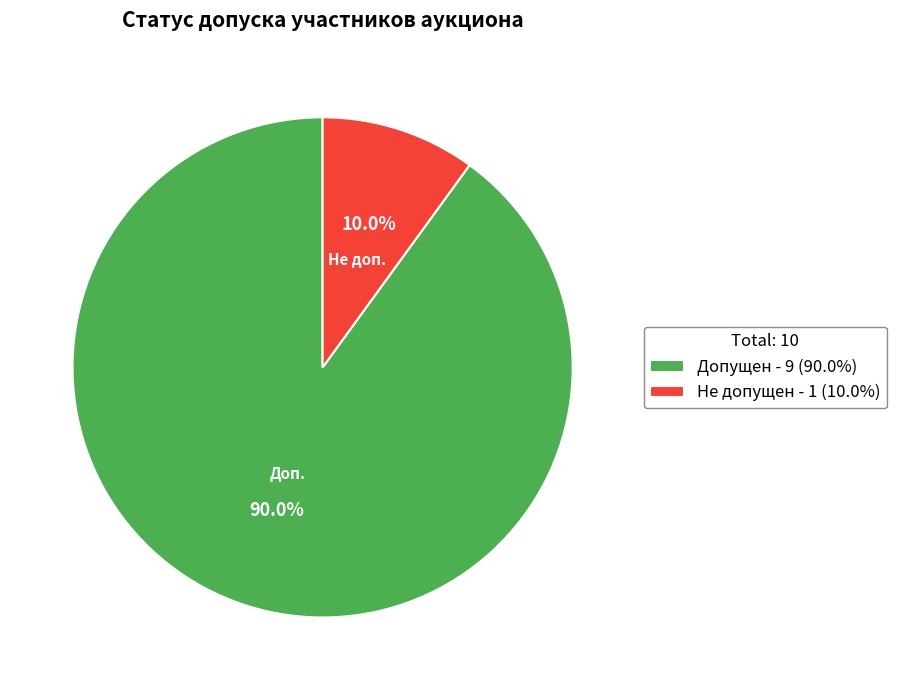

Which category accounts for the majority?

Допущен